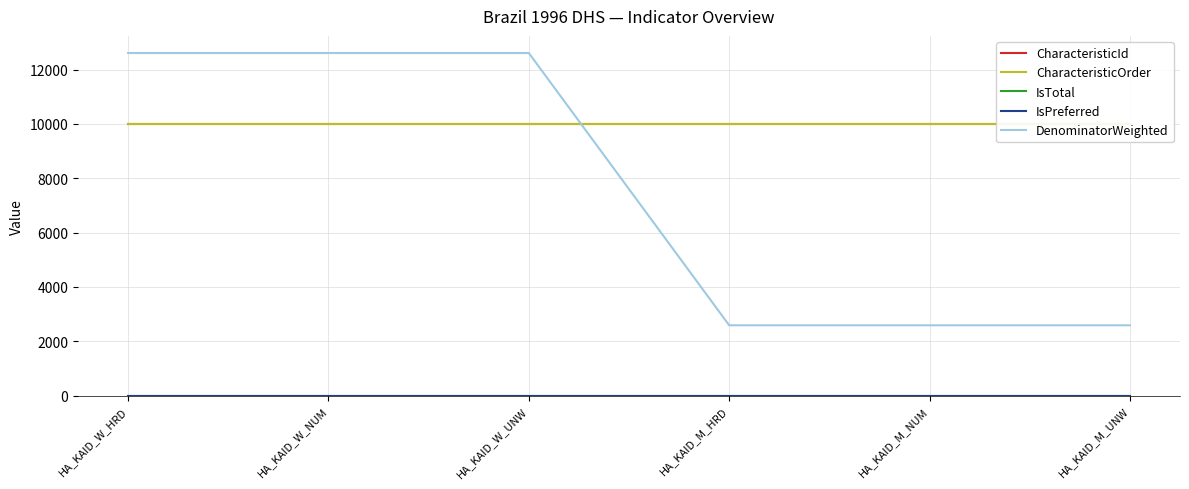

True or false: IsTotal and DenominatorWeighted intersect in this chart.

False